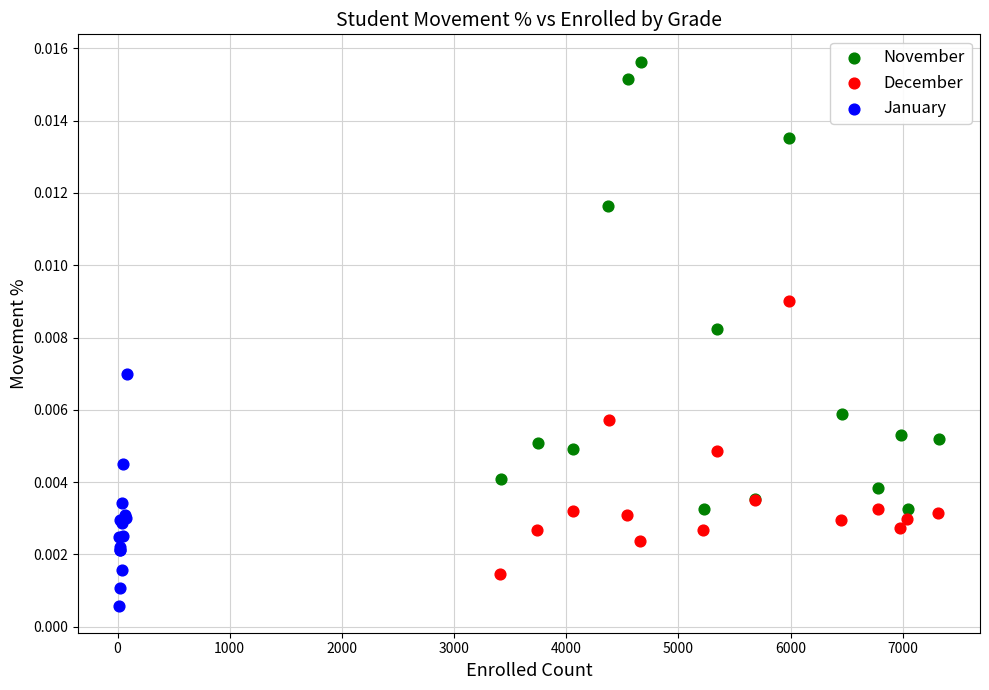

What are all the series names shown in the legend?

November, December, January